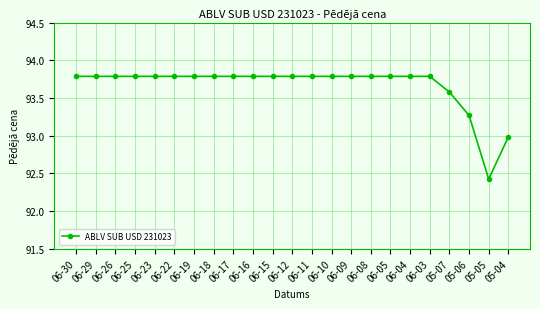

The value at 06-19 is 93.8. True or false?

True